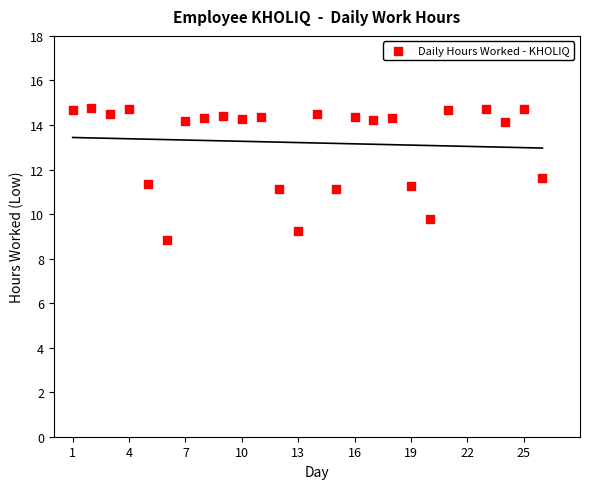

What is the range of X values (max minus min)?

25.0